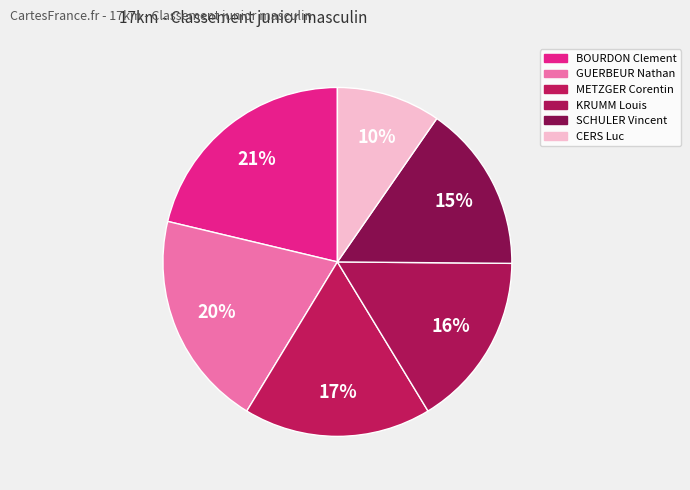

What portion of the pie excludes CERS Luc?

90.4%